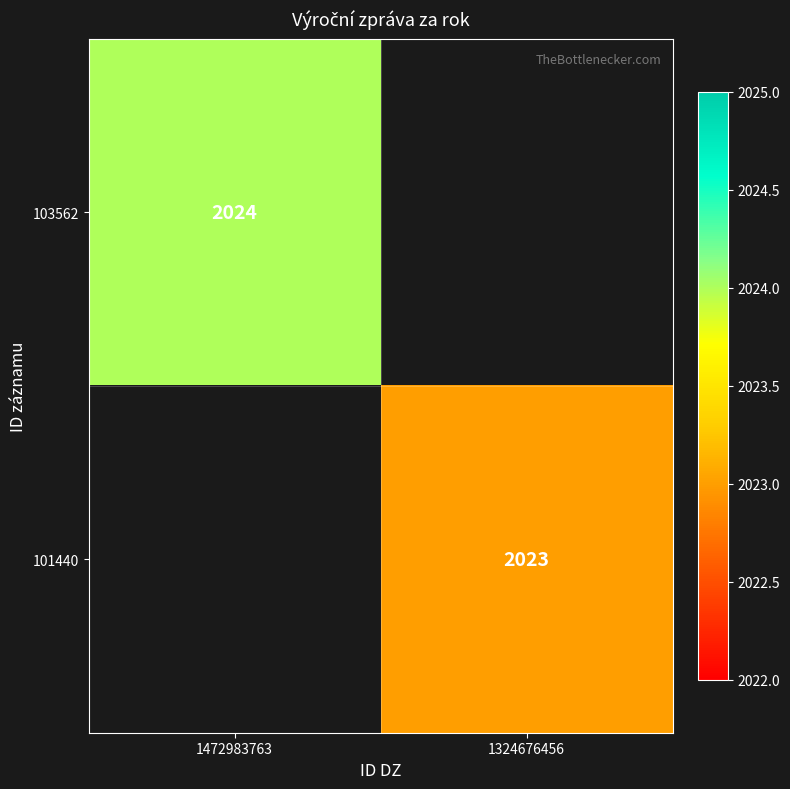

The 101440 series shows 2023 at 1324676456. True or false?

True